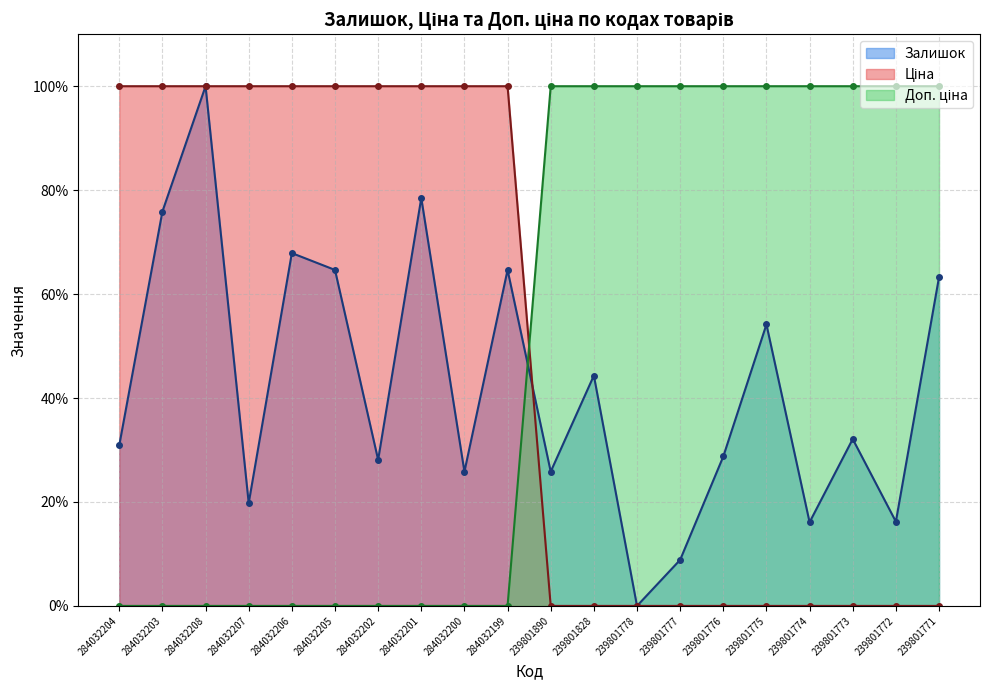

How many lines are shown in the chart?

3